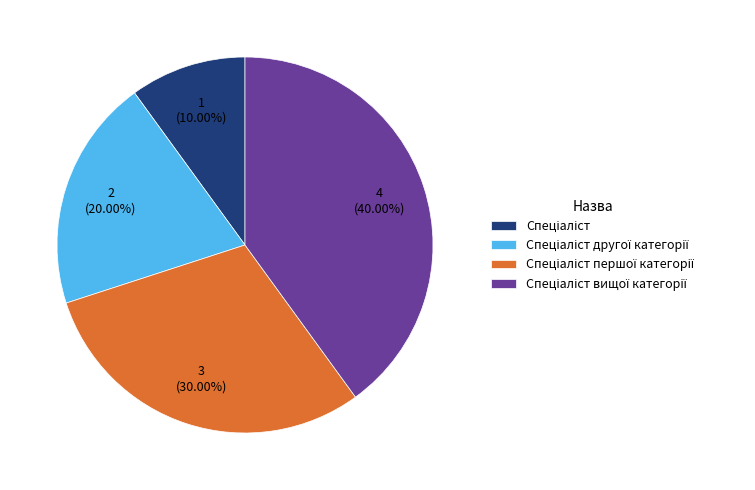

How many segments does this pie chart have?

4